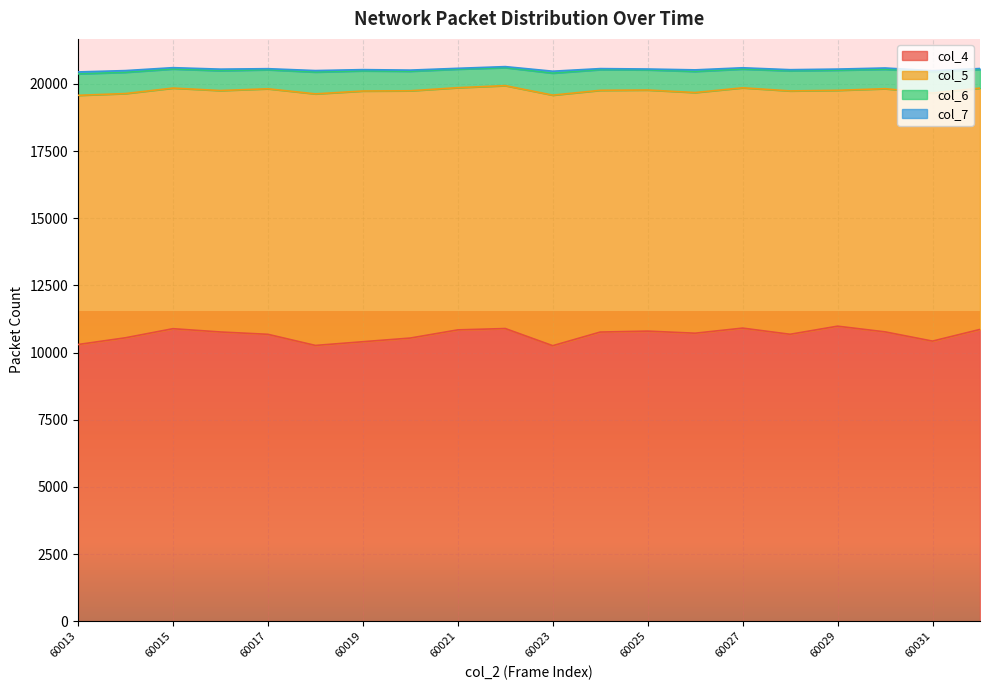

What is the average value of the col_7 series?

48